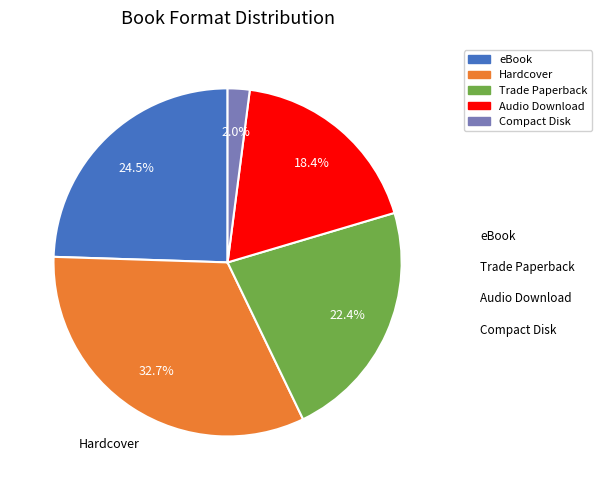

To the nearest percent, what is the difference between the Hardcover and Audio Download slice percentages?

14%